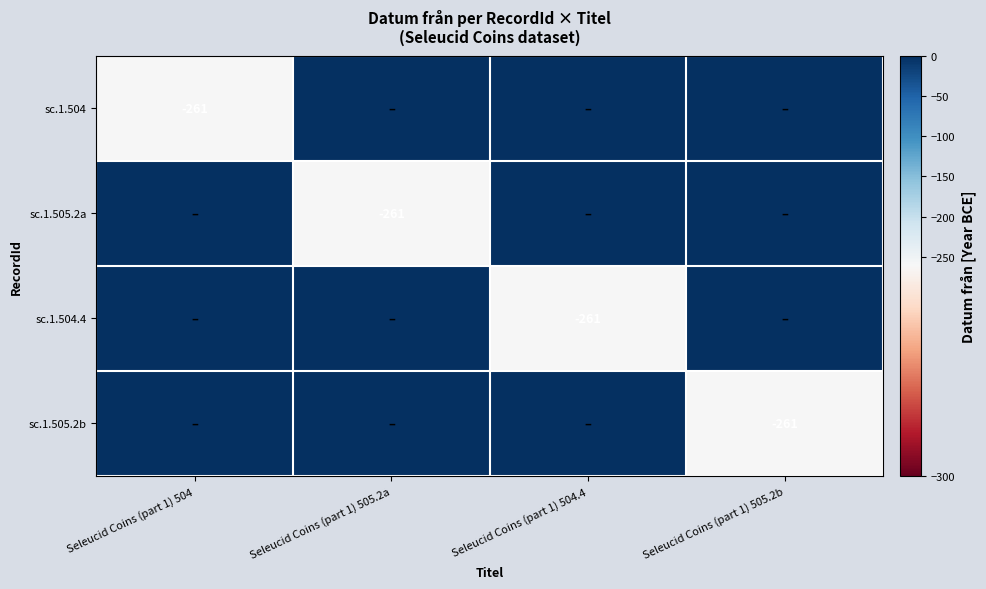

The sc.1.505.2a series shows -456 at Seleucid Coins (part 1) 505.2a. True or false?

False